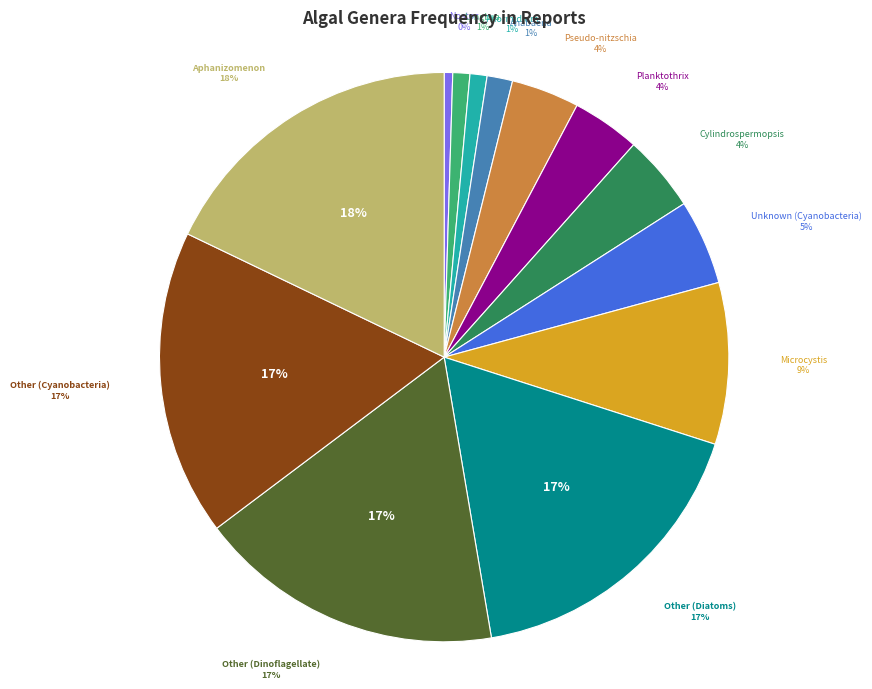

Does any single category account for the majority?

No